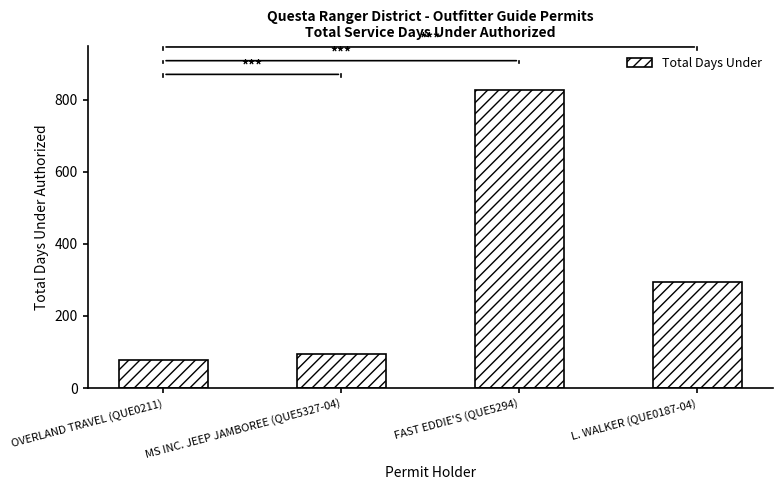

Reading left to right, extract all data points from this chart.

78	95	826	293